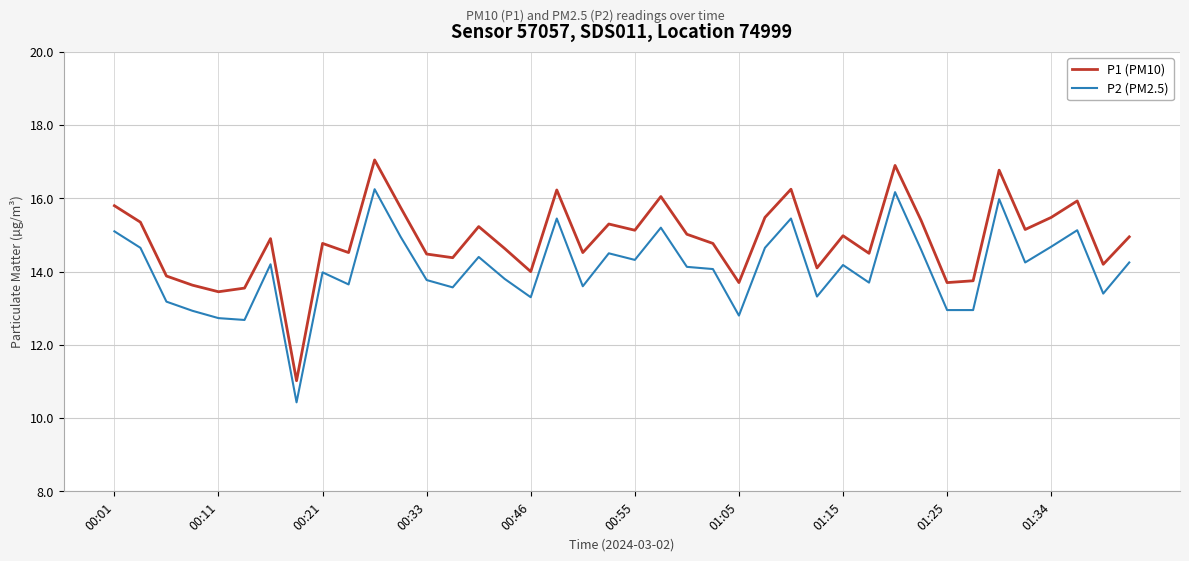

What is the minimum value for P2 (PM2.5)?

10.4